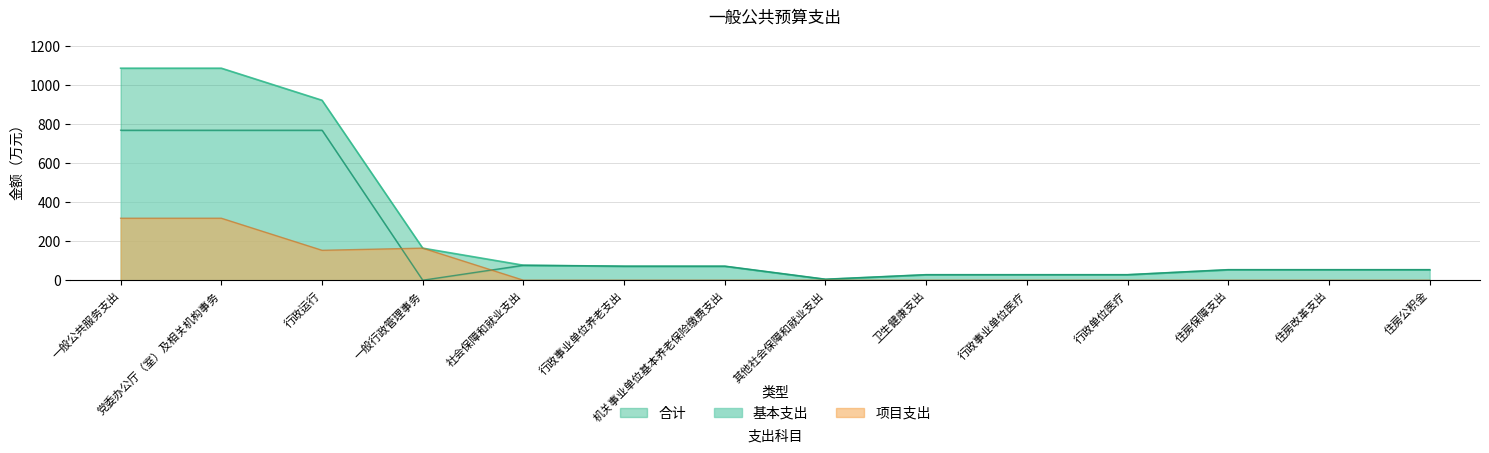

At how many categories does at least one series exceed 331?

3